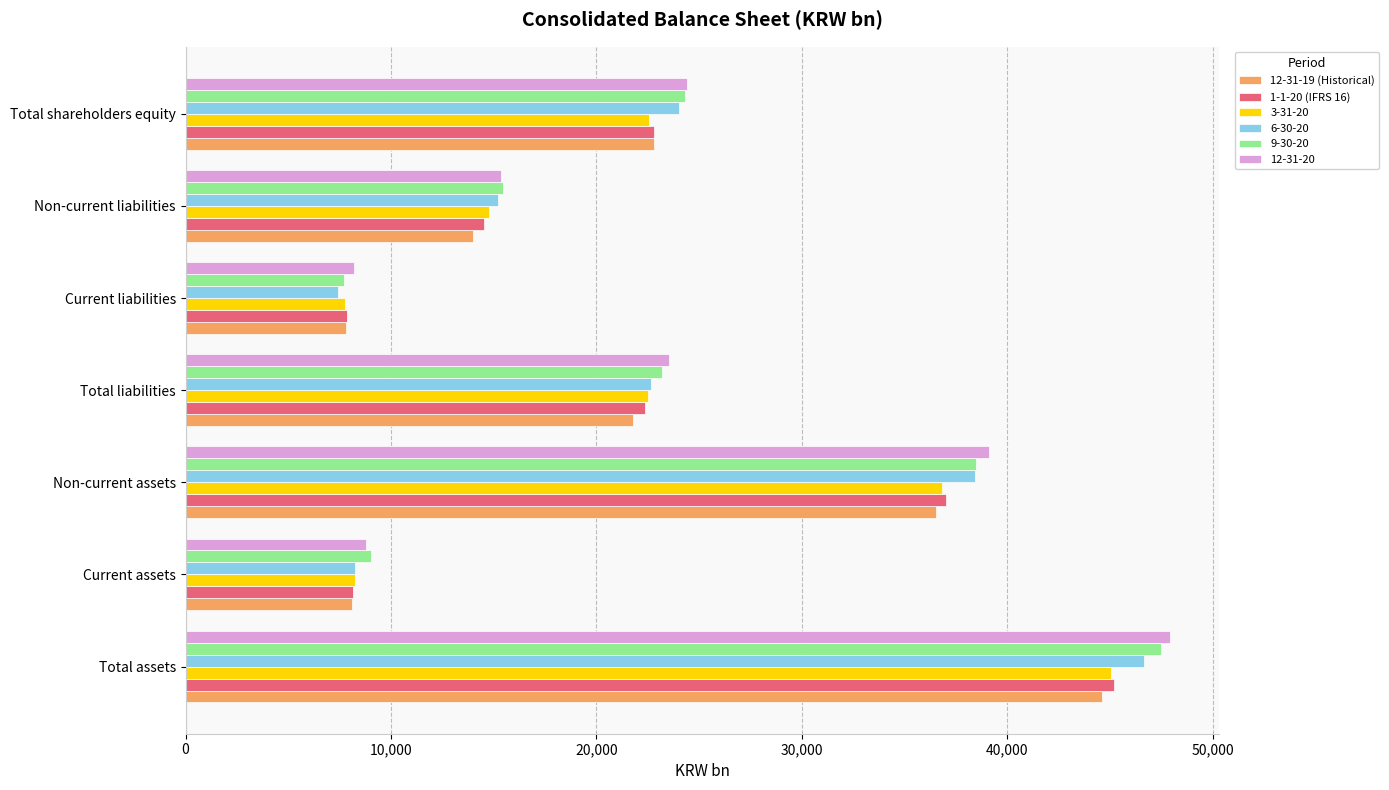

What is the average value of the 1-1-20 (IFRS 16) series?

22570.4